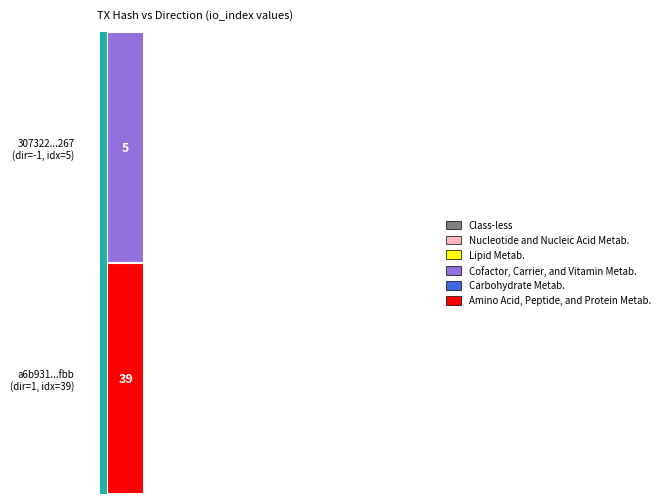

How many values in the 307322ccab8d4b321551108f7e71e5128cdf267 series are below 5?

1